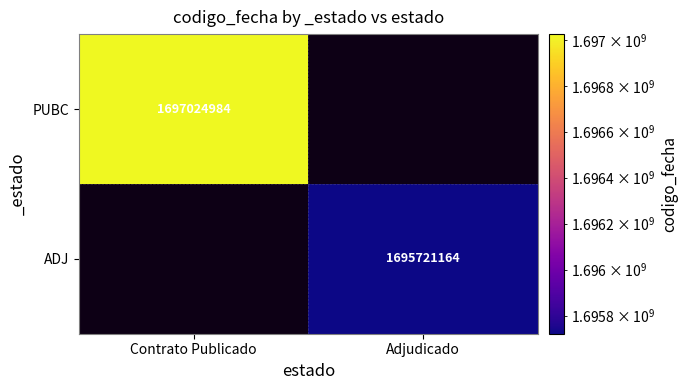

Which category has the highest value across all series?

Contrato Publicado